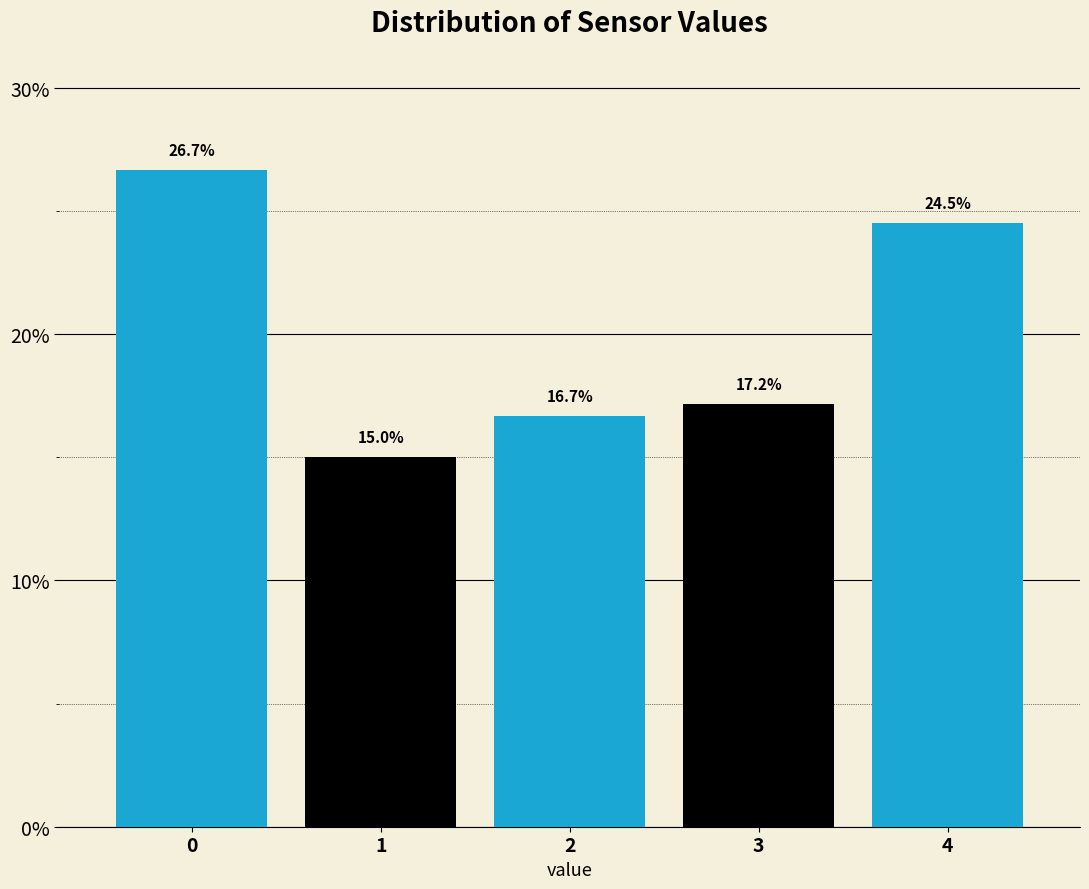

Reading left to right, list all the values displayed in this chart.

0=26.7	1=15.0	2=16.7	3=17.2	4=24.5